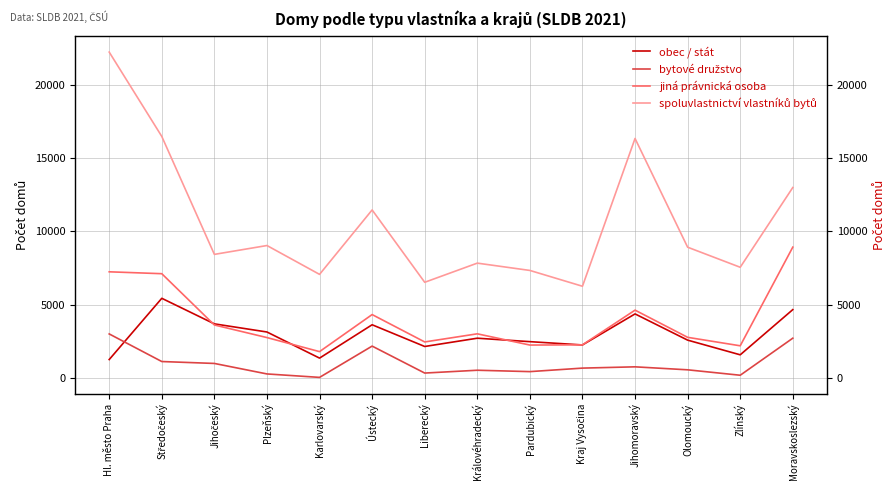

What is the average value of the spoluvlastnictví vlastníků bytů series?

10599